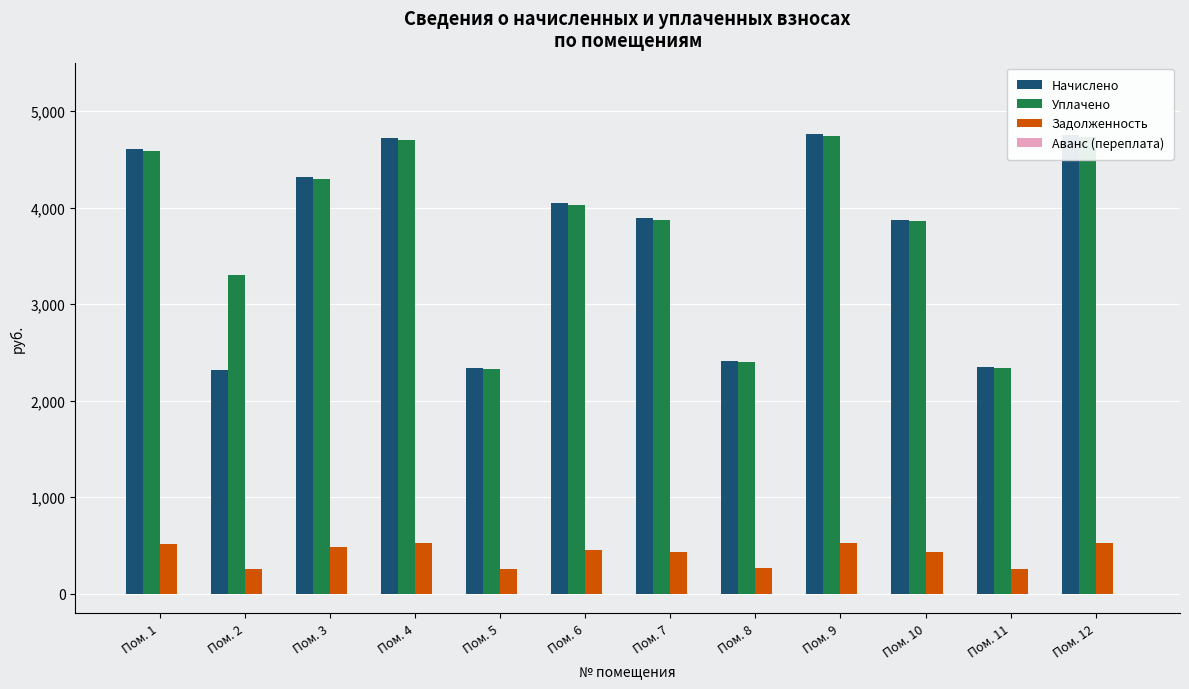

The value of Задолженность at Пом. 5 is 259.5. True or false?

True